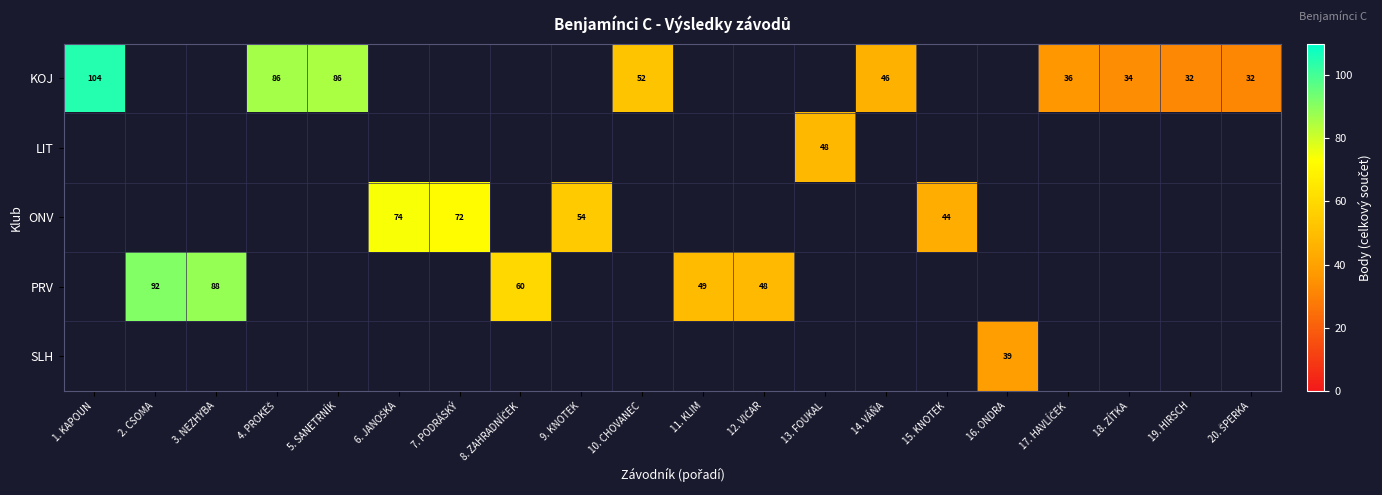

Which category has the highest value in the LIT series?

1. KAPOUN